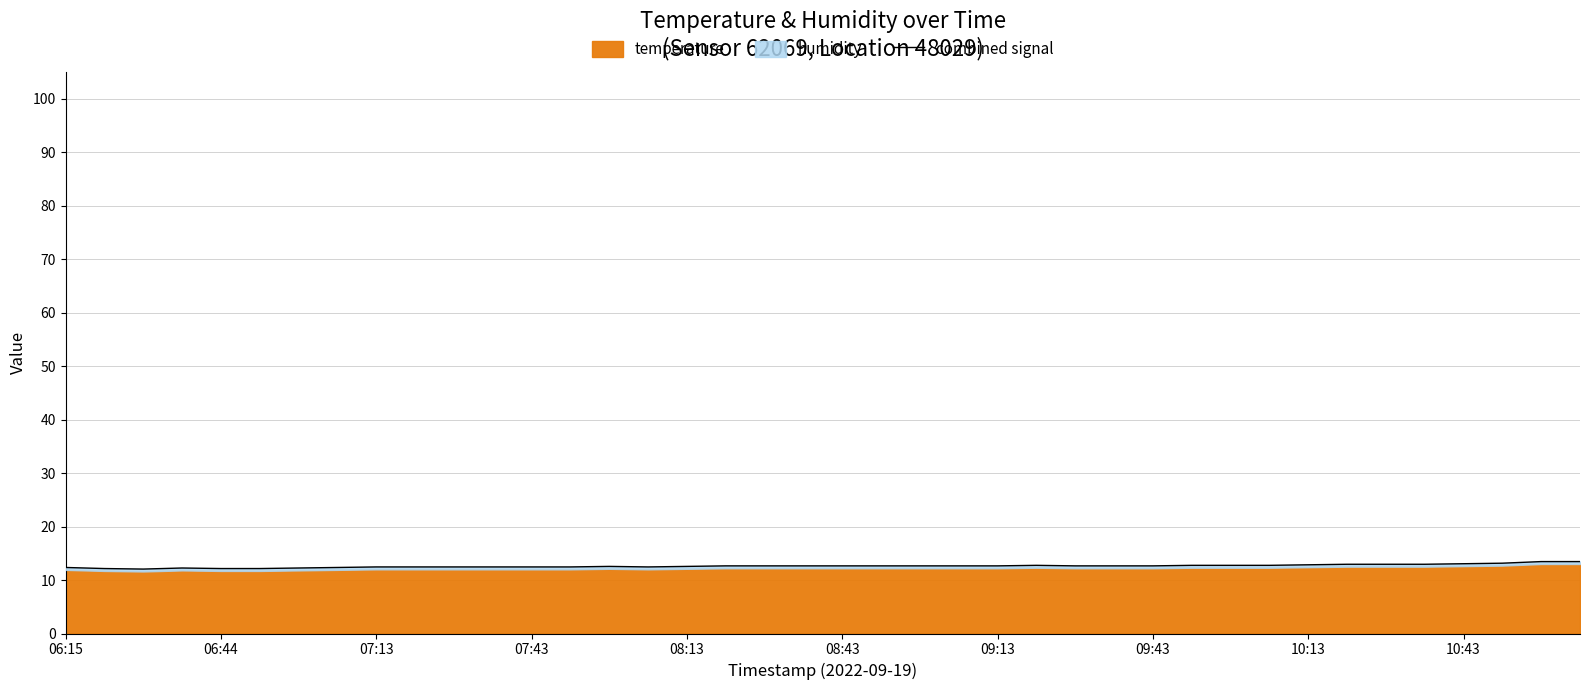

The value at 11 is 12.5. True or false?

True